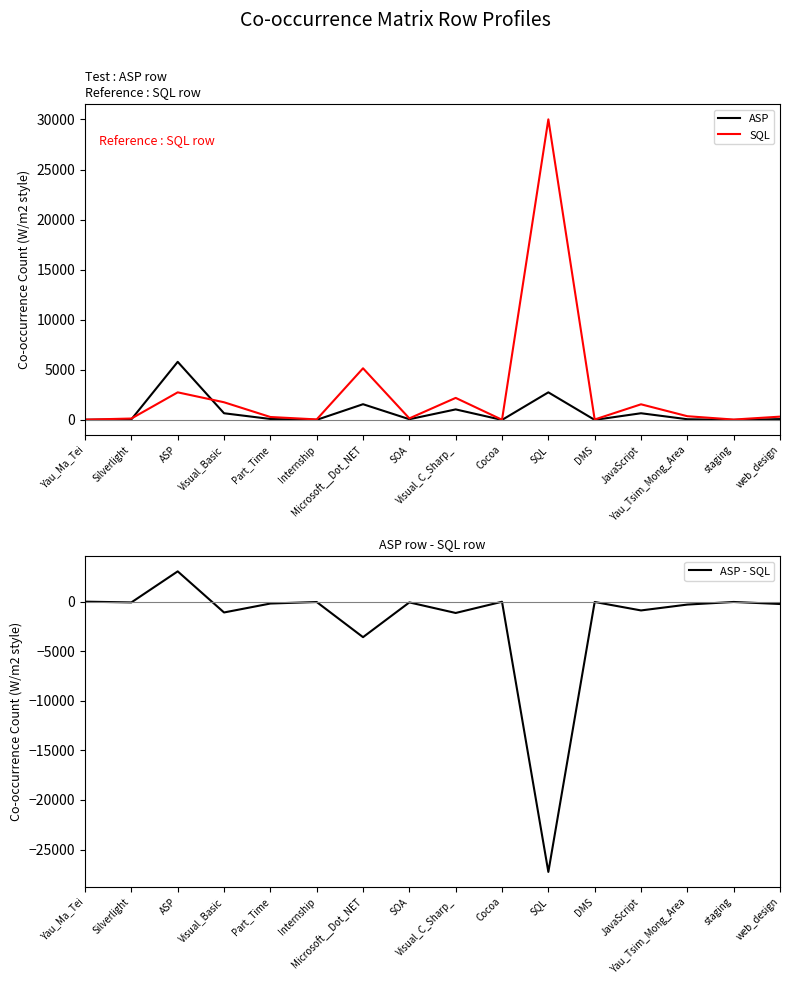

What are all the series names shown in the legend?

ASP, SQL, ASP - SQL